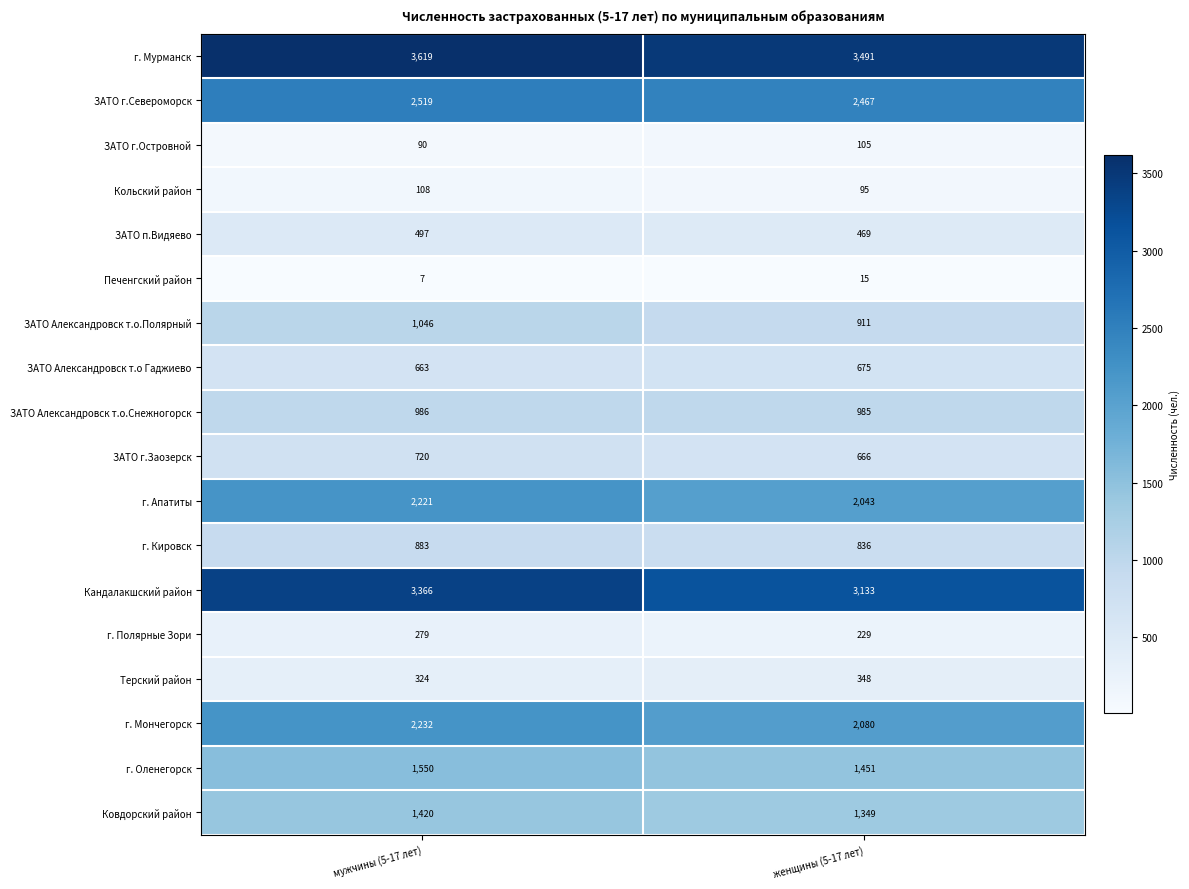

Read the ЗАТО Александровск т.о Гаджиево value at женщины (5-17 лет).

675